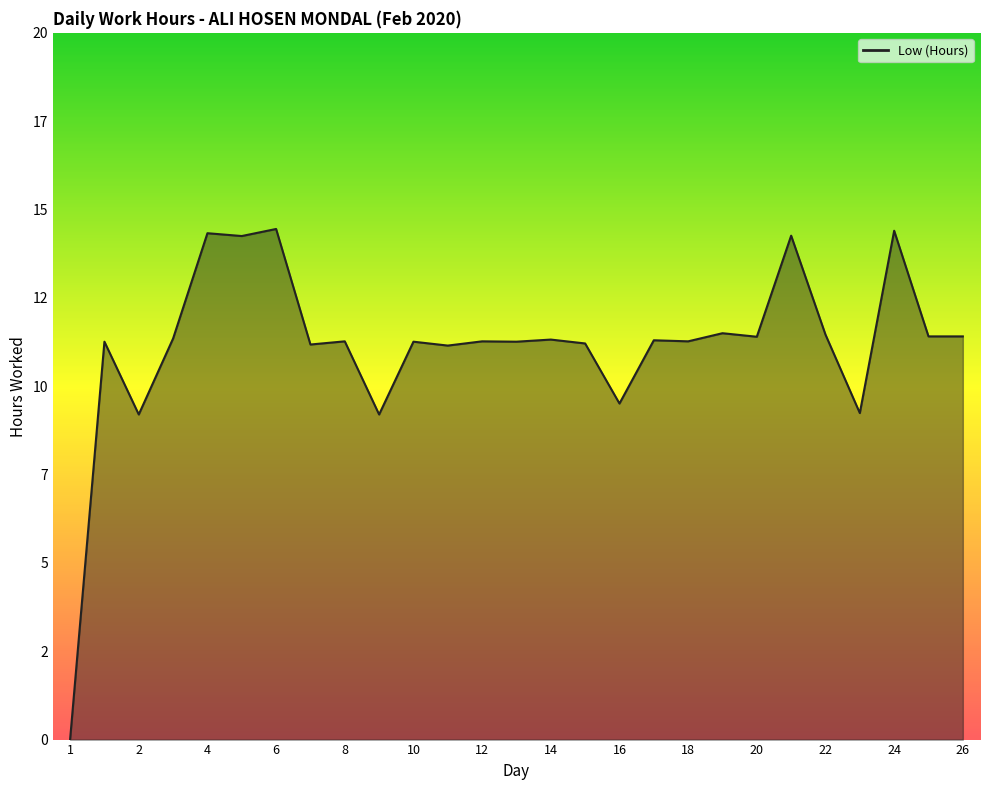

Does the chart display data point markers on the line(s)?

No